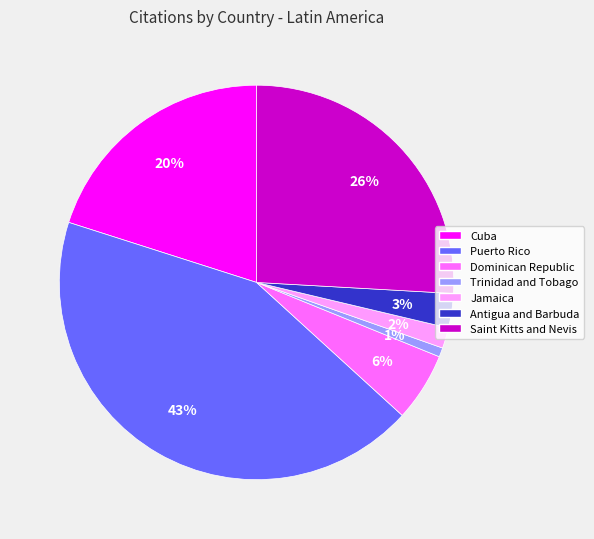

To the nearest percent, what percentage of the pie is Cuba?

20%